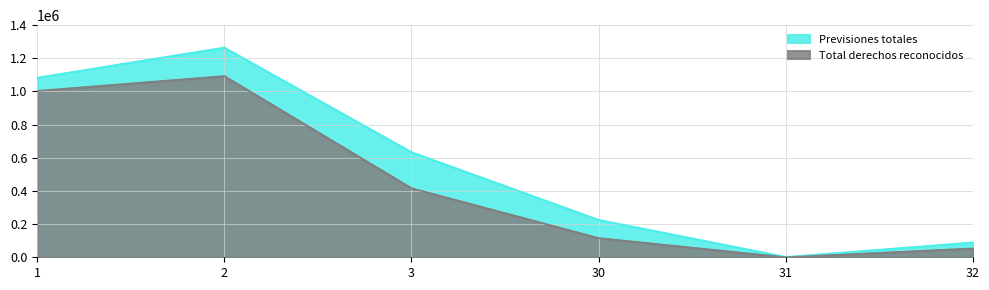

At 3, list the series in order from smallest to largest.

Total derechos reconocidos, Previsiones totales